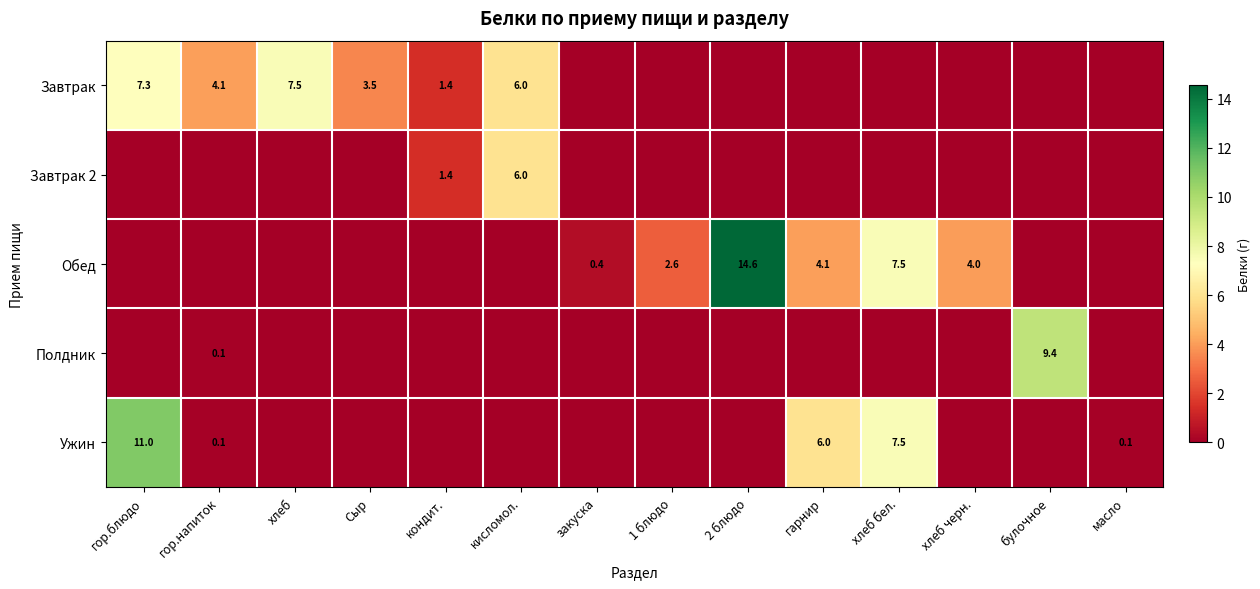

At which category does the chart reach its minimum across all series?

закуска